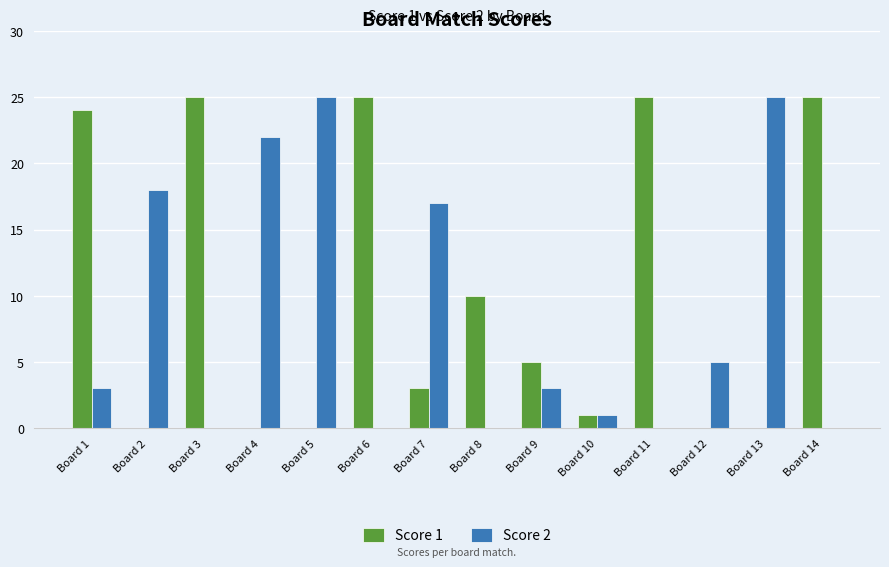

Reading left to right, extract all data points from this chart.

Score 1: 24	0	25	0	0	25	3	10	5	1	25	0	0	25
Score 2: 3	18	0	22	25	0	17	0	3	1	0	5	25	0